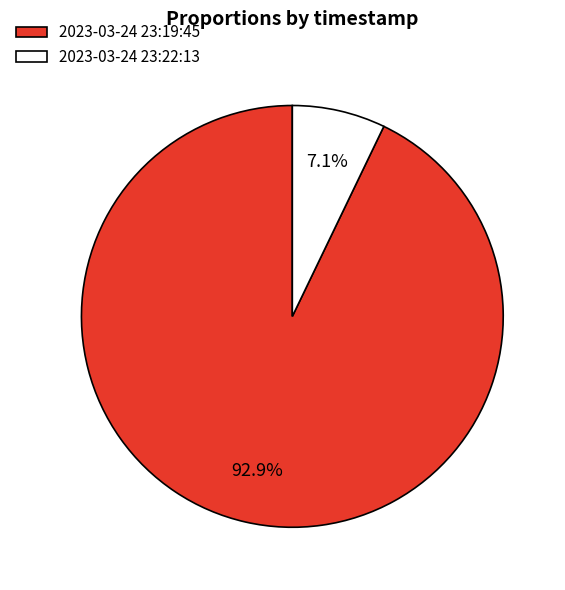

What is the majority slice?

2023-03-24 23:19:45